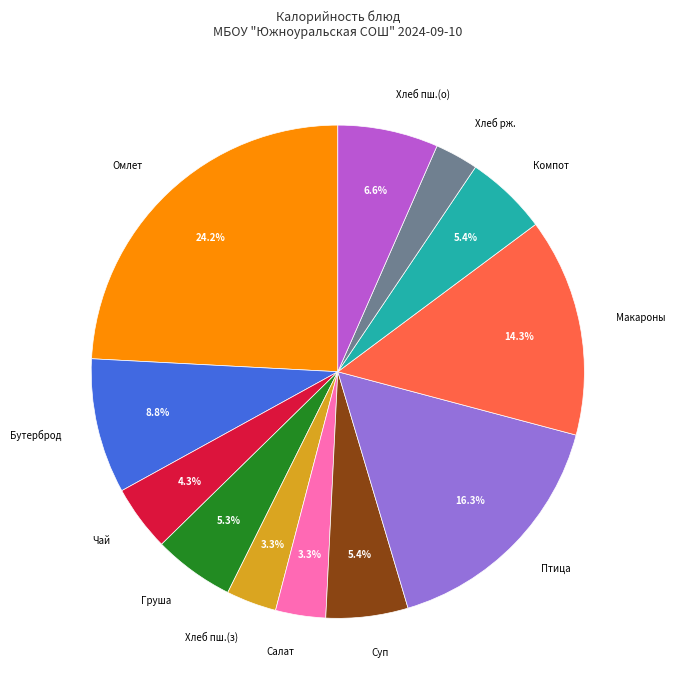

Is there a majority slice in this chart?

No